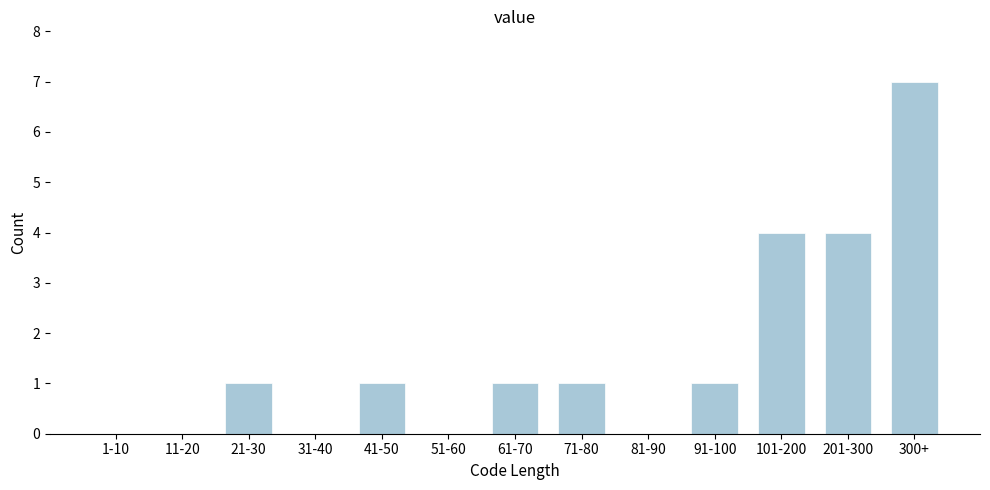

Reading left to right, list all the values displayed in this chart.

1-10=0	11-20=0	21-30=1	31-40=0	41-50=1	51-60=0	61-70=1	71-80=1	81-90=0	91-100=1	101-200=4	201-300=4	300+=7